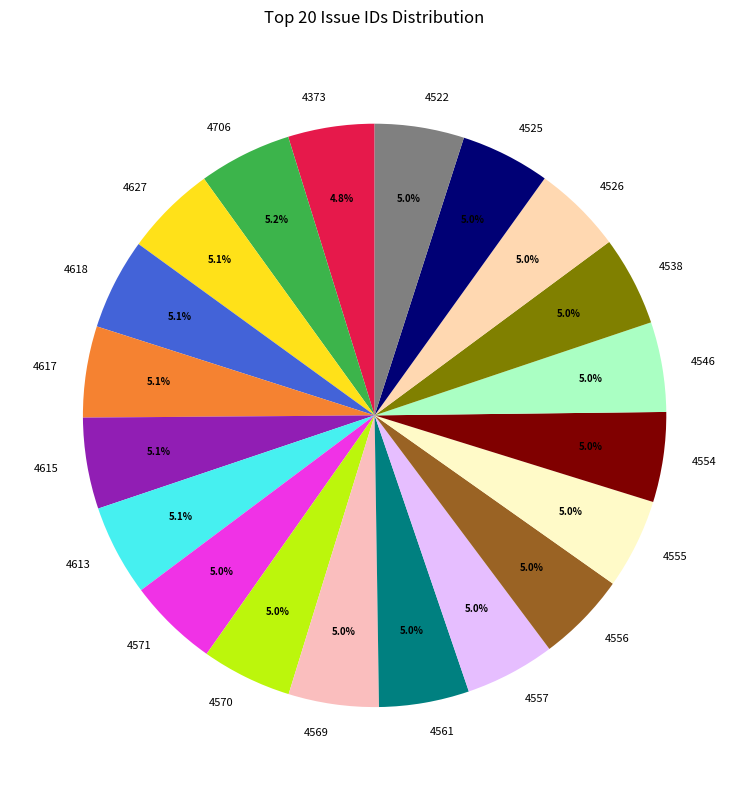

Combined, what portion of the pie is 4538 and 4557?

10.0%